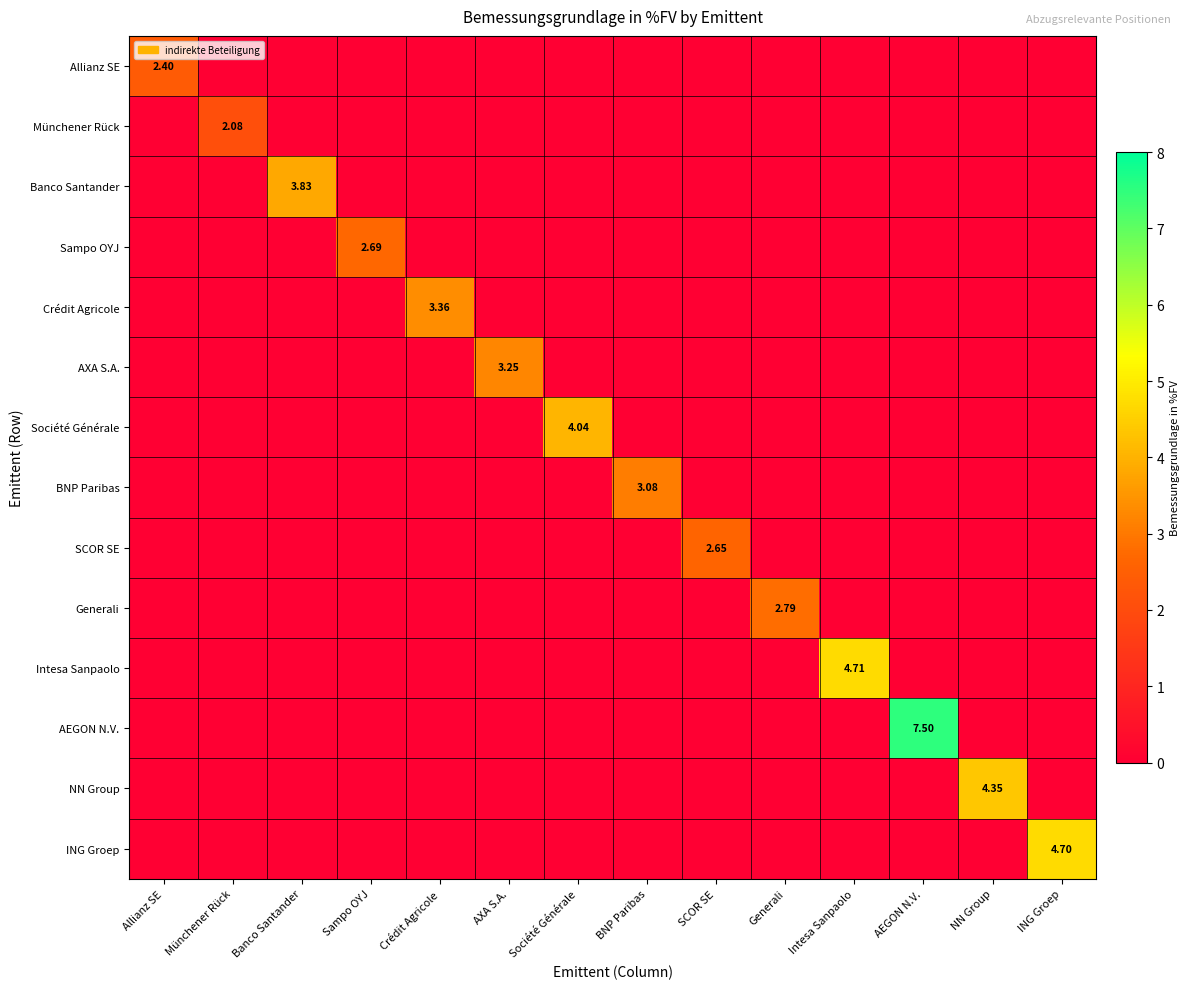

Is it true that Allianz SE equals 0.0 at BNP Paribas?

True